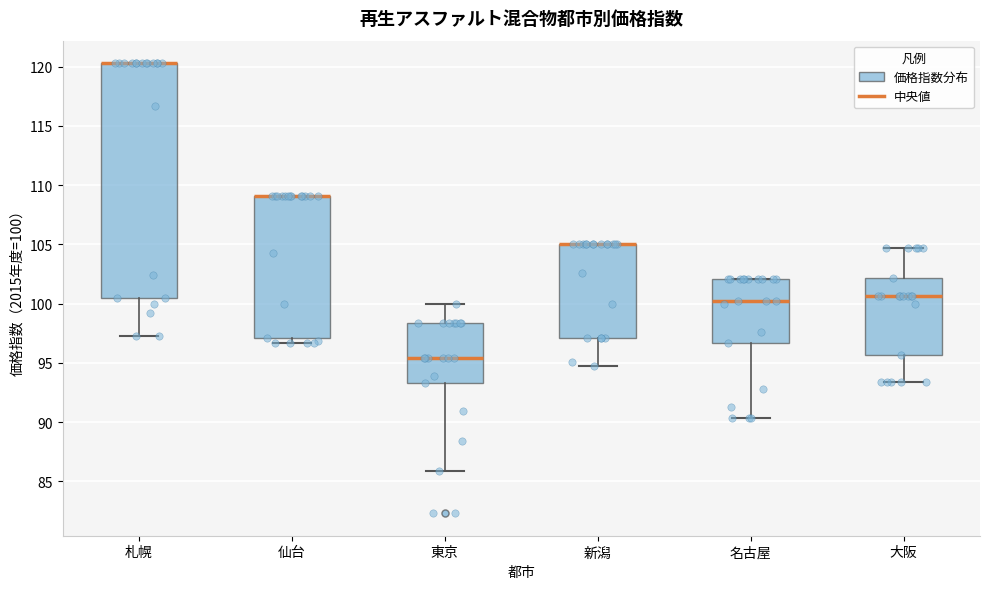

Where does the median line of the box for 東京 sit on the y-axis? The values are not printed on the chart, so give them approximately, as read against the axis.

95.5